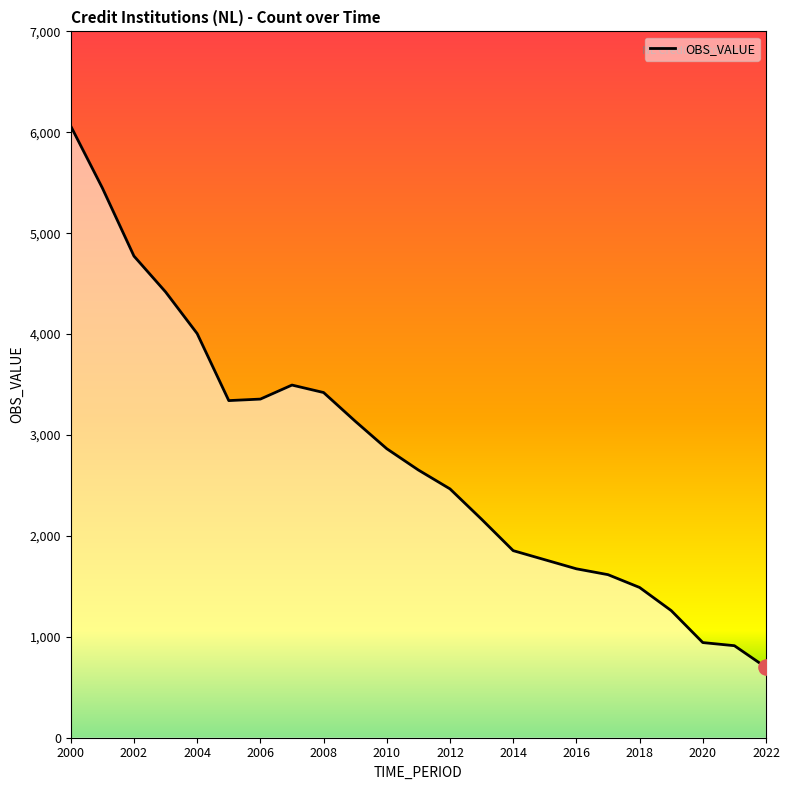

What is the difference between the maximum and minimum values?

5364